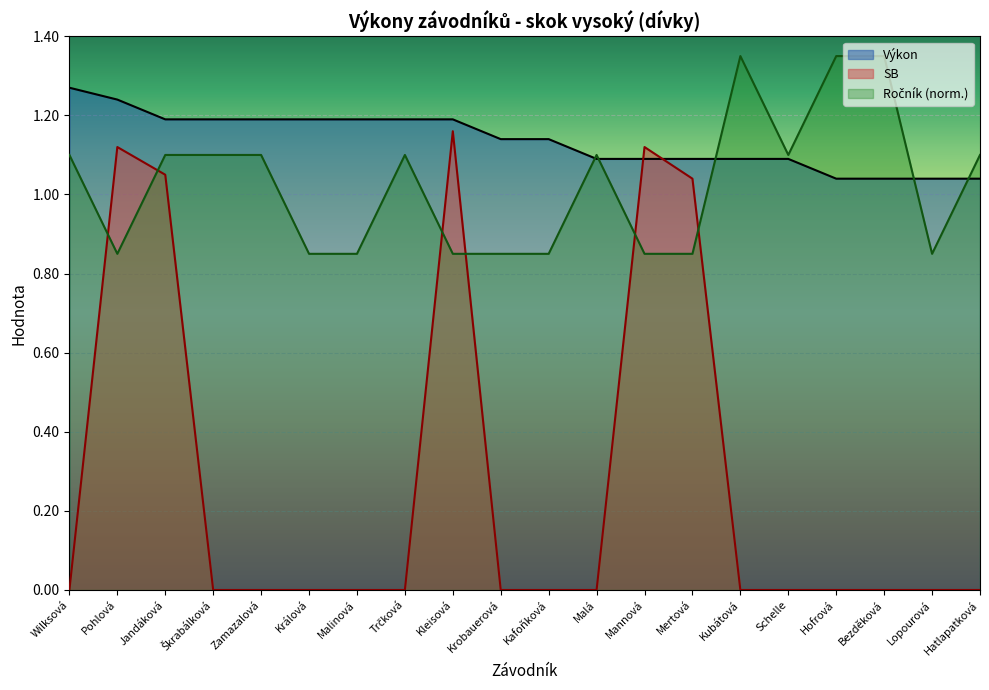

Count the number of data series in this chart.

3